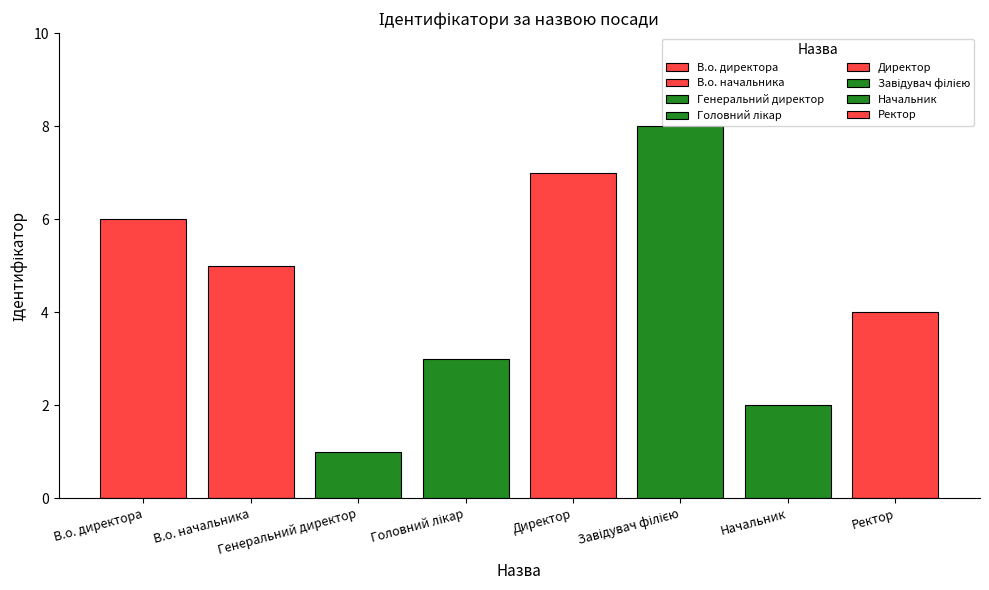

What is the maximum value shown in the chart?

8